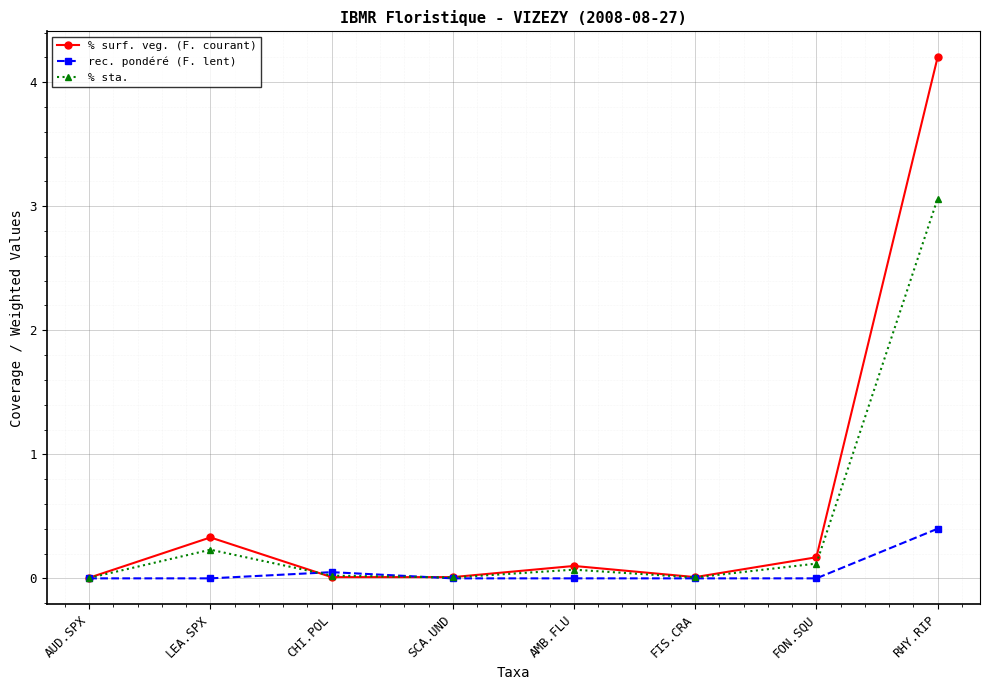

True or false: % sta. has more than 1 interior local peaks.

True